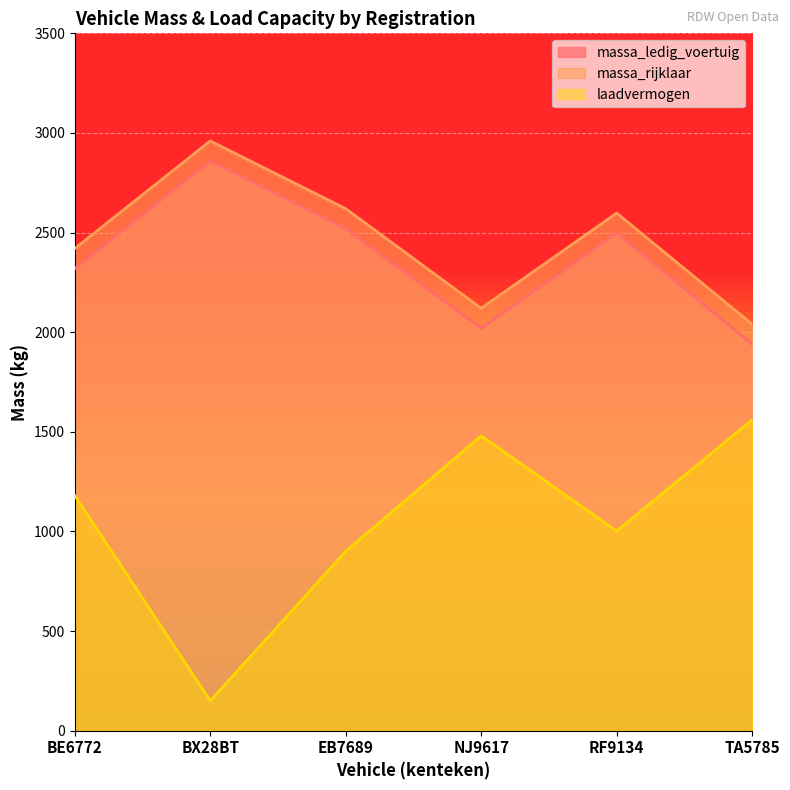

True or false: laadvermogen has more than 2 interior local peaks.

False